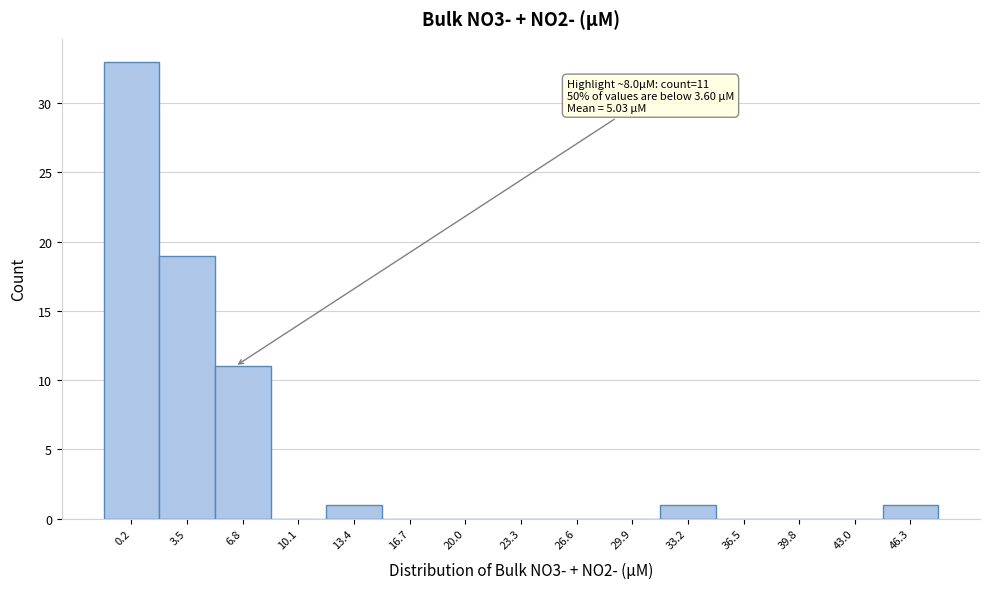

Reading left to right, what are all the values shown in this chart?

0.2=33	3.5=19	6.8=11	10.1=0	13.4=1	16.7=0	20.0=0	23.3=0	26.6=0	29.9=0	33.2=1	36.5=0	39.8=0	43.0=0	46.3=1